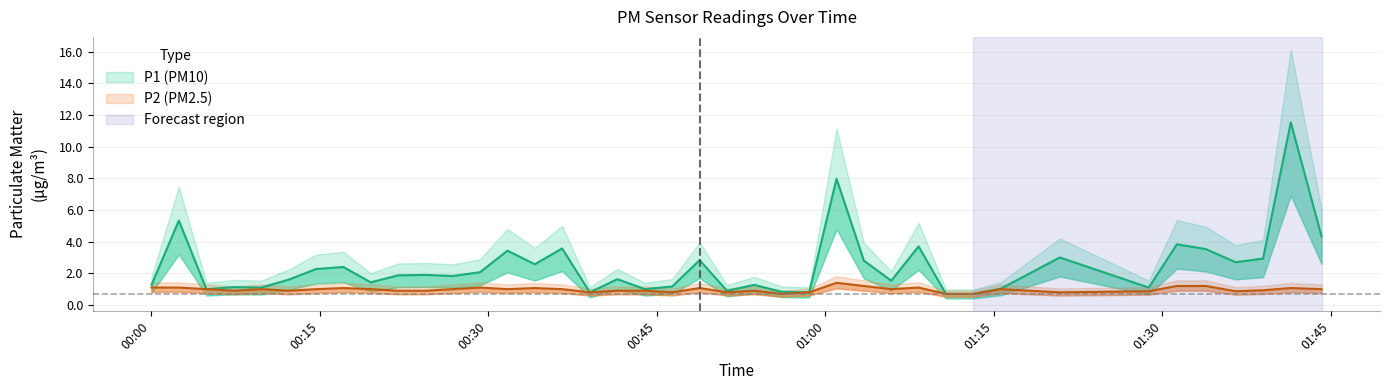

The value of P2 at 28 is 1.6. True or false?

False